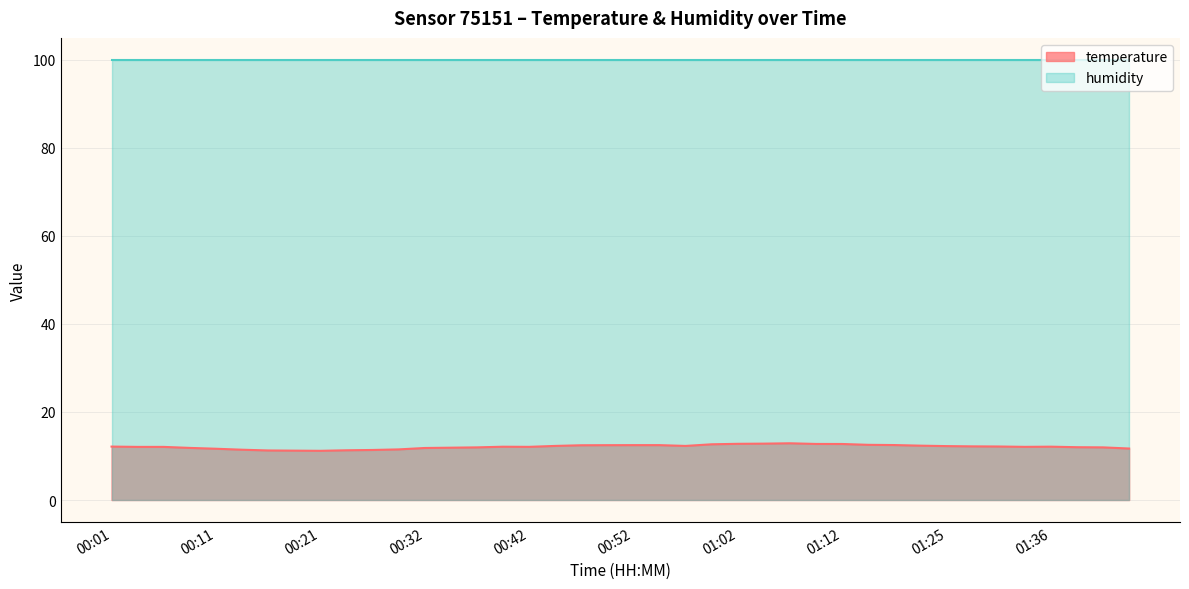

Which label corresponds to the smallest value in the chart?

00:21